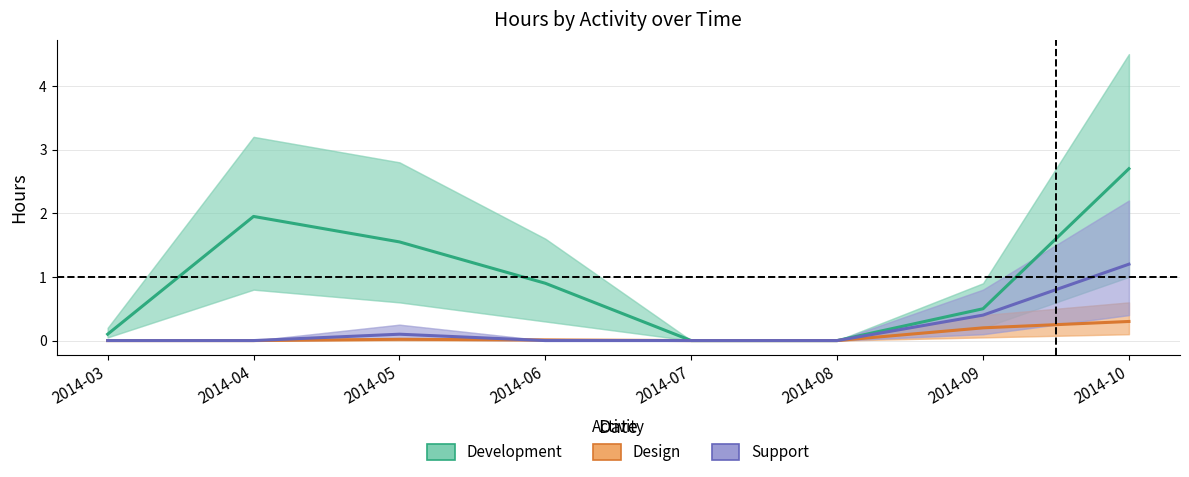

How many interior local peaks does the Development series have?

1